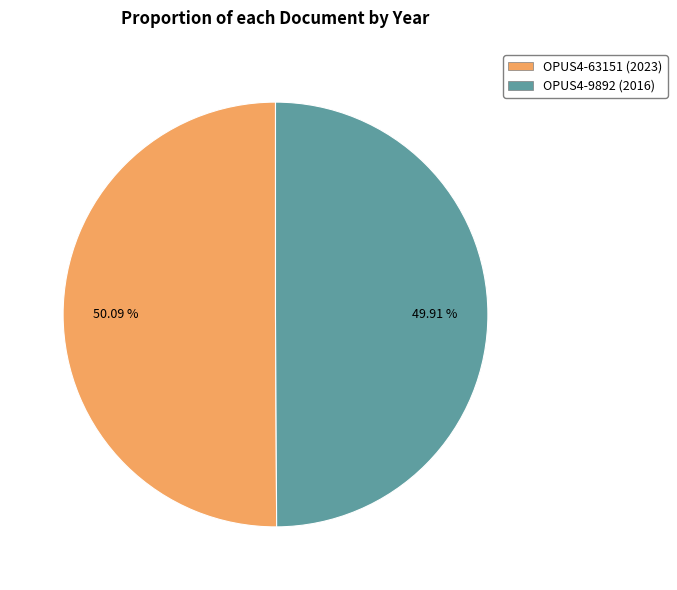

Approximately how many times larger is the value at OPUS4-9892 (2016) compared to OPUS4-63151 (2023)?

1.0